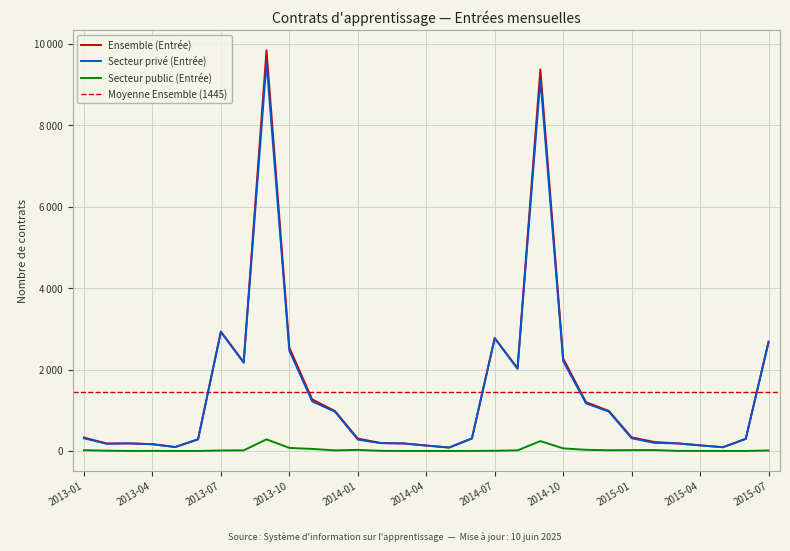

Which label corresponds to the smallest value in the chart?

2013-03